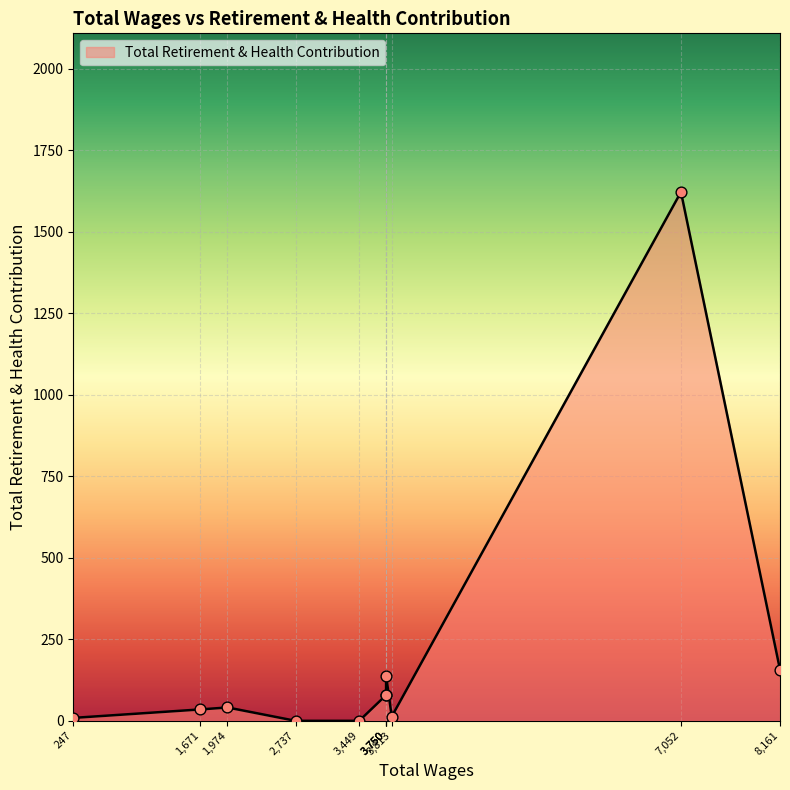

Between 3750.0 and 7052.0, which is larger?

7052.0